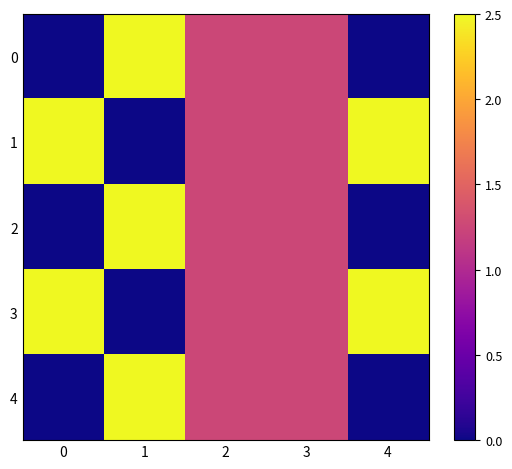

Reading left to right, transcribe all the data shown in this chart.

0: 0=0.0	1=2.5	2=1.2	3=1.2	4=0.0
1: 0=2.5	1=0.0	2=1.2	3=1.2	4=2.5
2: 0=0.0	1=2.5	2=1.2	3=1.2	4=0.0
3: 0=2.5	1=0.0	2=1.2	3=1.2	4=2.5
4: 0=0.0	1=2.5	2=1.2	3=1.2	4=0.0